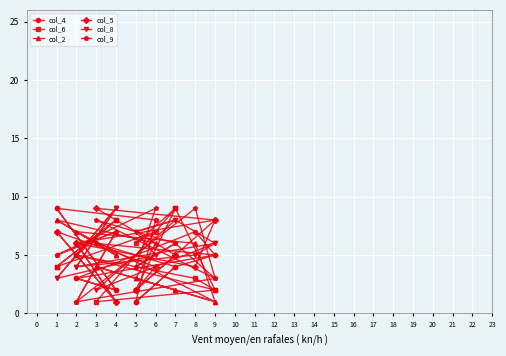

Rank the series at 5 from highest to lowest value.

col_8, col_9, col_2, col_6, col_5, col_4